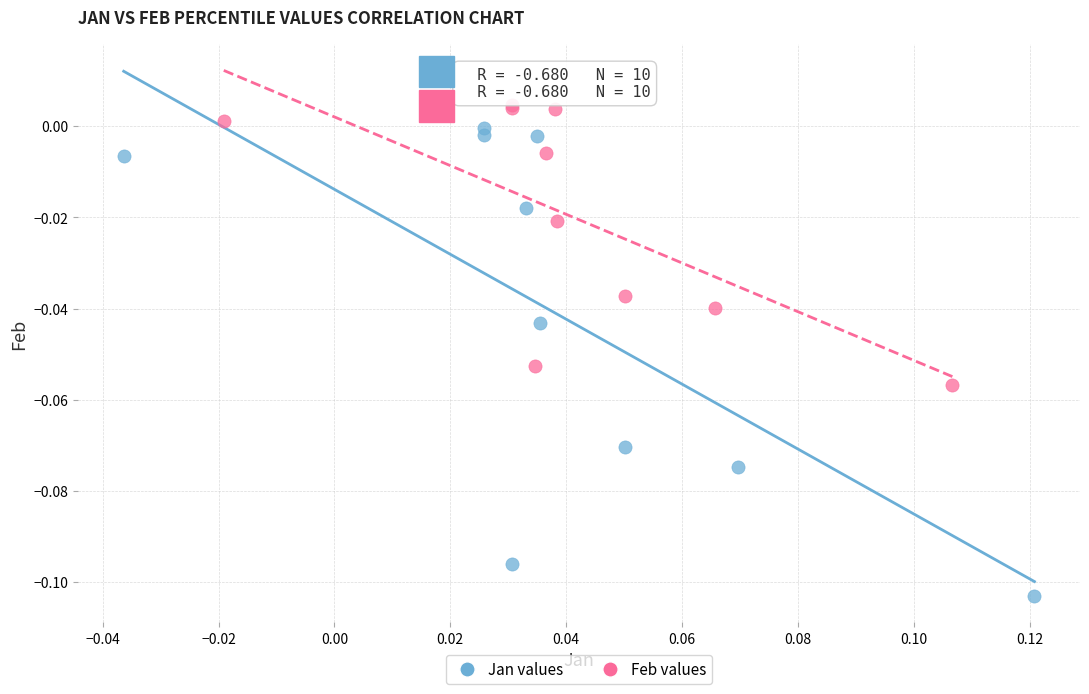

Which series reaches the maximum Y coordinate?

Feb values